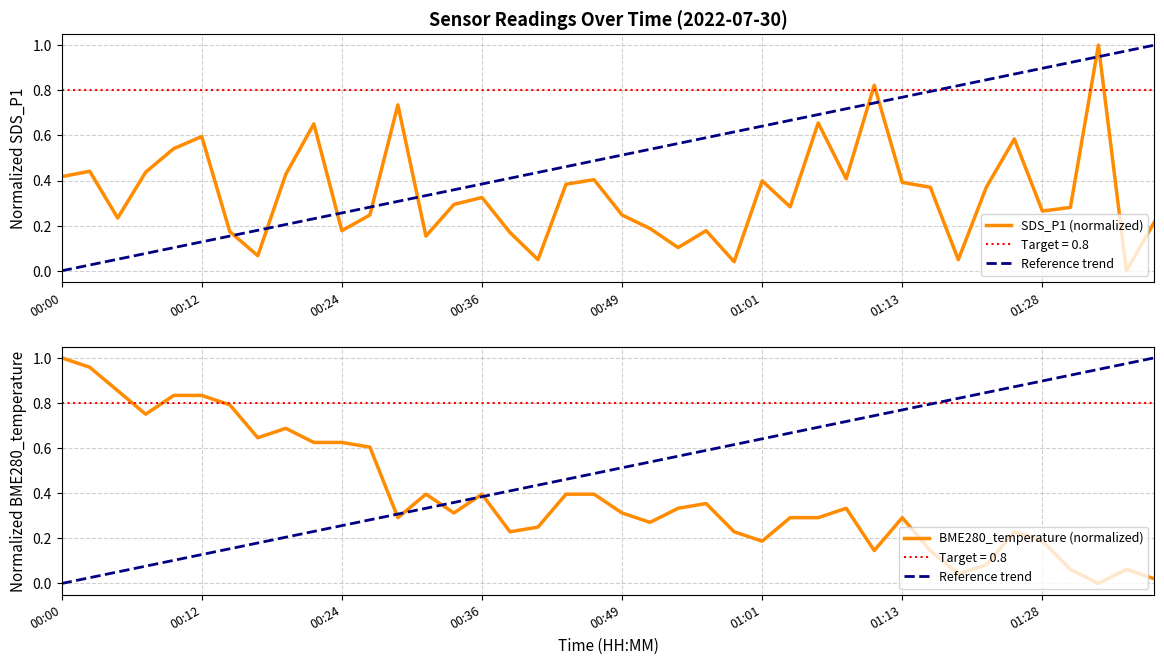

Reading left to right, transcribe all the data shown in this chart.

SDS_P1 (normalized): 0.4	0.4	0.2	0.4	0.5	0.6	0.2	0.1	0.4	0.7	0.2	0.2	0.7	0.2	0.3	0.3	0.2	0.0	0.4	0.4	0.2	0.2	0.1	0.2	0.0	0.4	0.3	0.7	0.4	0.8	0.4	0.4	0.0	0.4	0.6	0.3	0.3	1.0	0.0	0.2
Reference trend: 0.0	0.0	0.1	0.1	0.1	0.1	0.2	0.2	0.2	0.2	0.3	0.3	0.3	0.3	0.4	0.4	0.4	0.4	0.5	0.5	0.5	0.5	0.6	0.6	0.6	0.6	0.7	0.7	0.7	0.7	0.8	0.8	0.8	0.8	0.9	0.9	0.9	0.9	1.0	1.0
BME280_temperature (normalized): 1.0	1.0	0.9	0.7	0.8	0.8	0.8	0.6	0.7	0.6	0.6	0.6	0.3	0.4	0.3	0.4	0.2	0.3	0.4	0.4	0.3	0.3	0.3	0.4	0.2	0.2	0.3	0.3	0.3	0.1	0.3	0.1	0.0	0.1	0.2	0.2	0.1	0.0	0.1	0.0